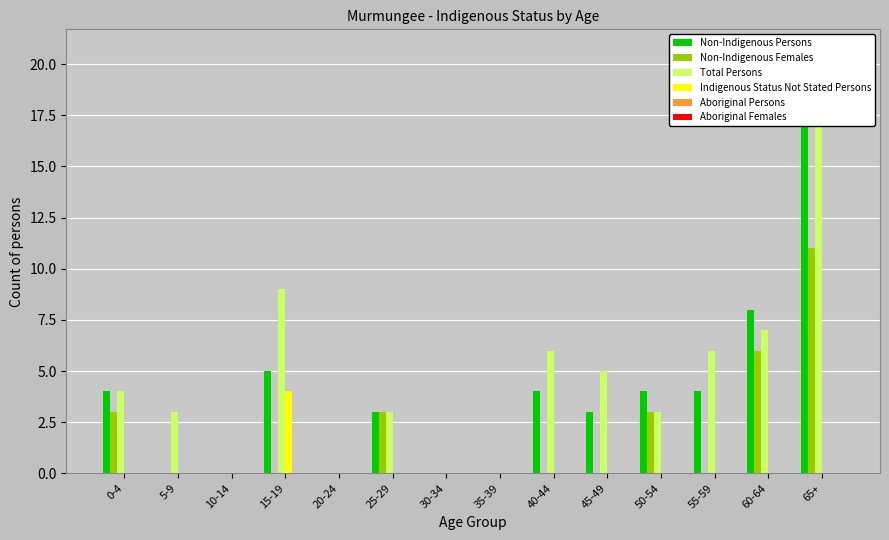

True or false: Aboriginal Persons has a value of 0 at 15-19.

True